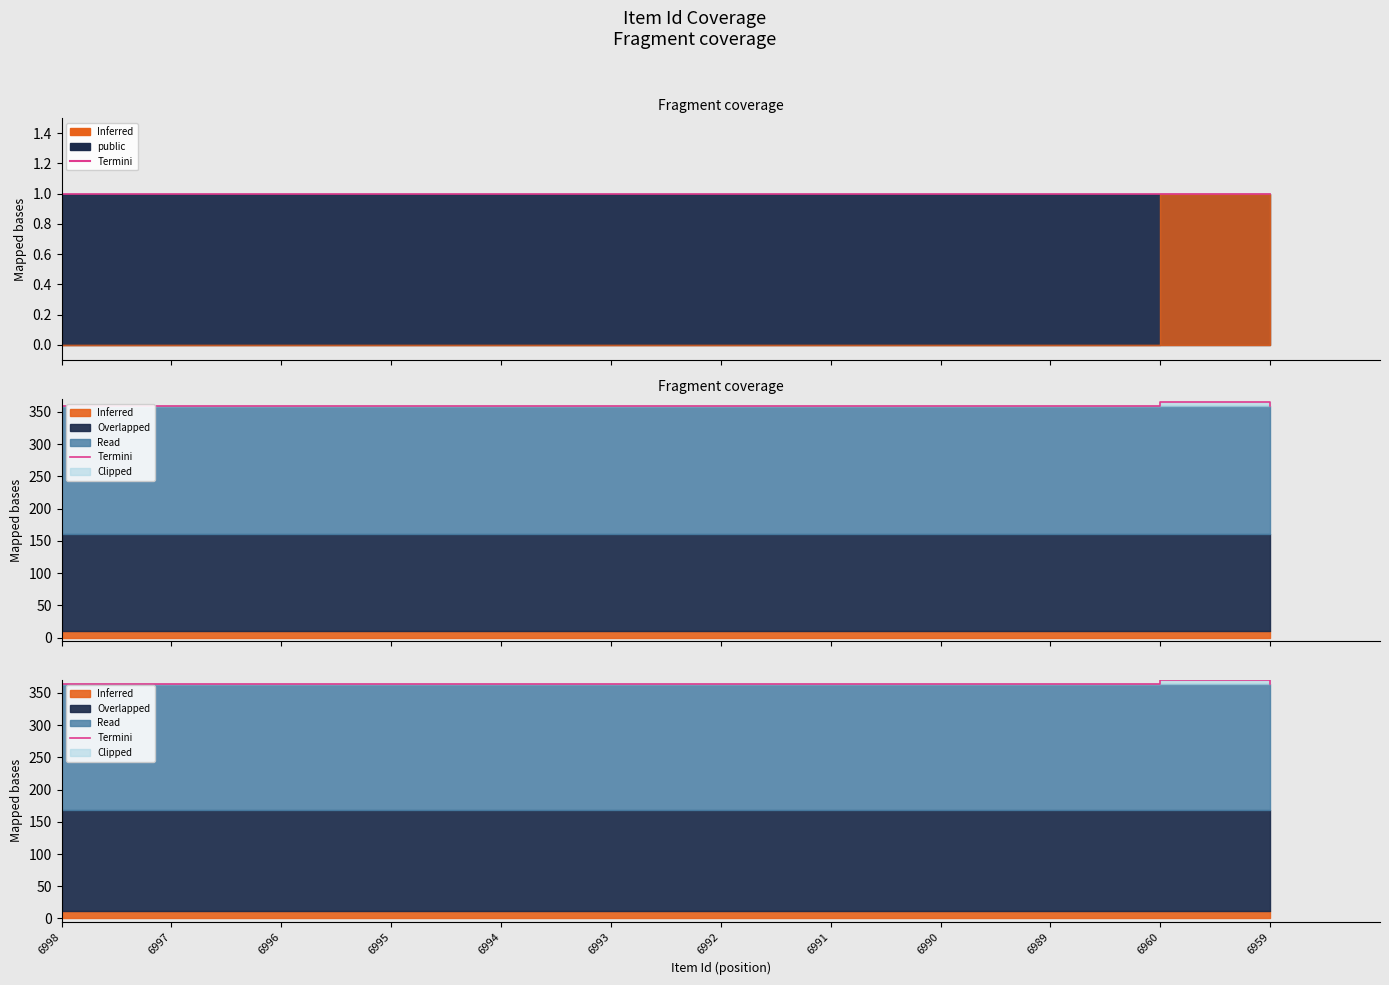

Rank the categories by value from highest to lowest.

6960, 6998, 6997, 6996, 6995, 6994, 6993, 6992, 6991, 6990, 6989, 6959